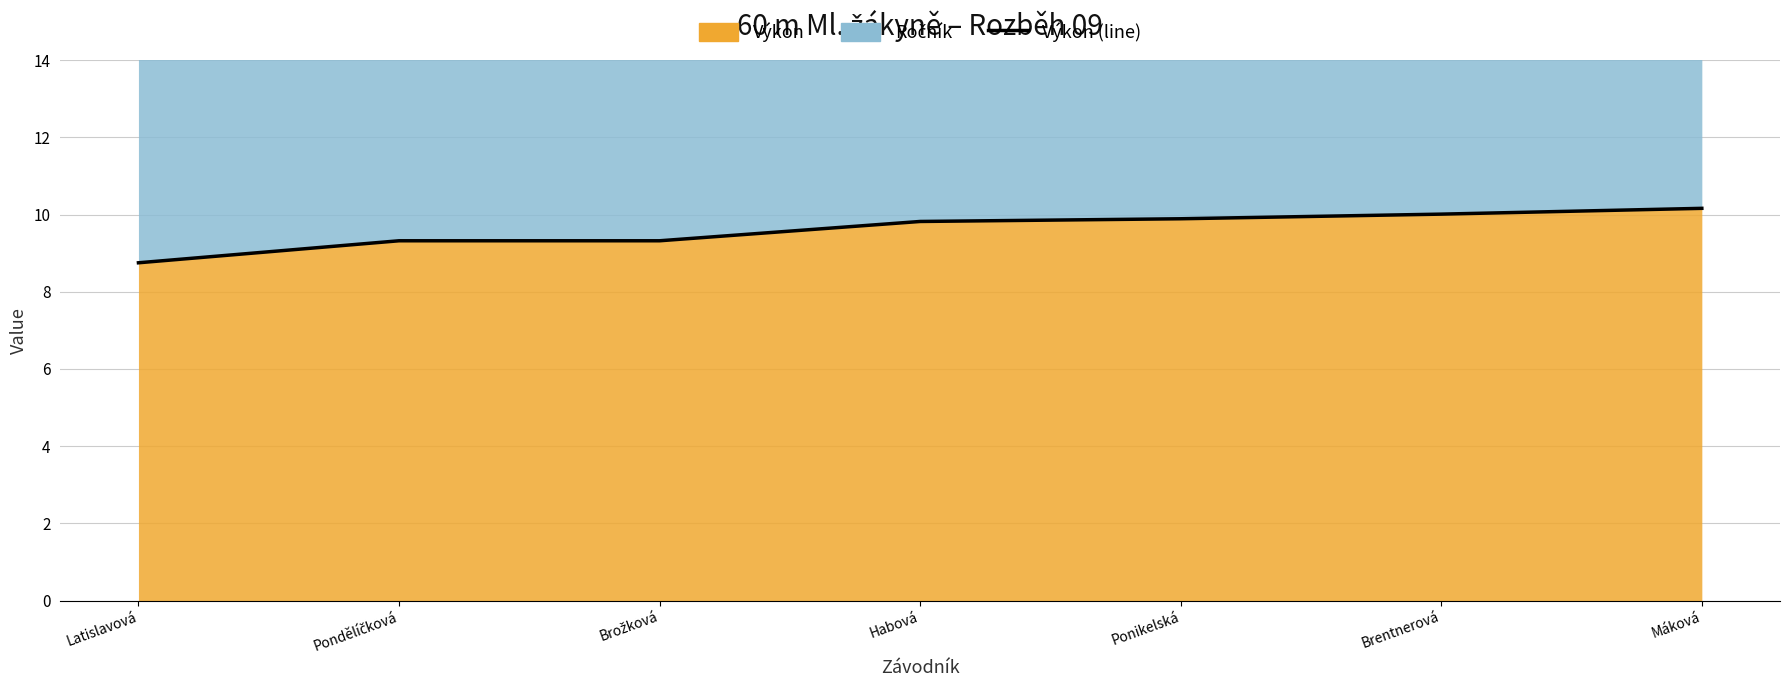

What is the average value?

9.6